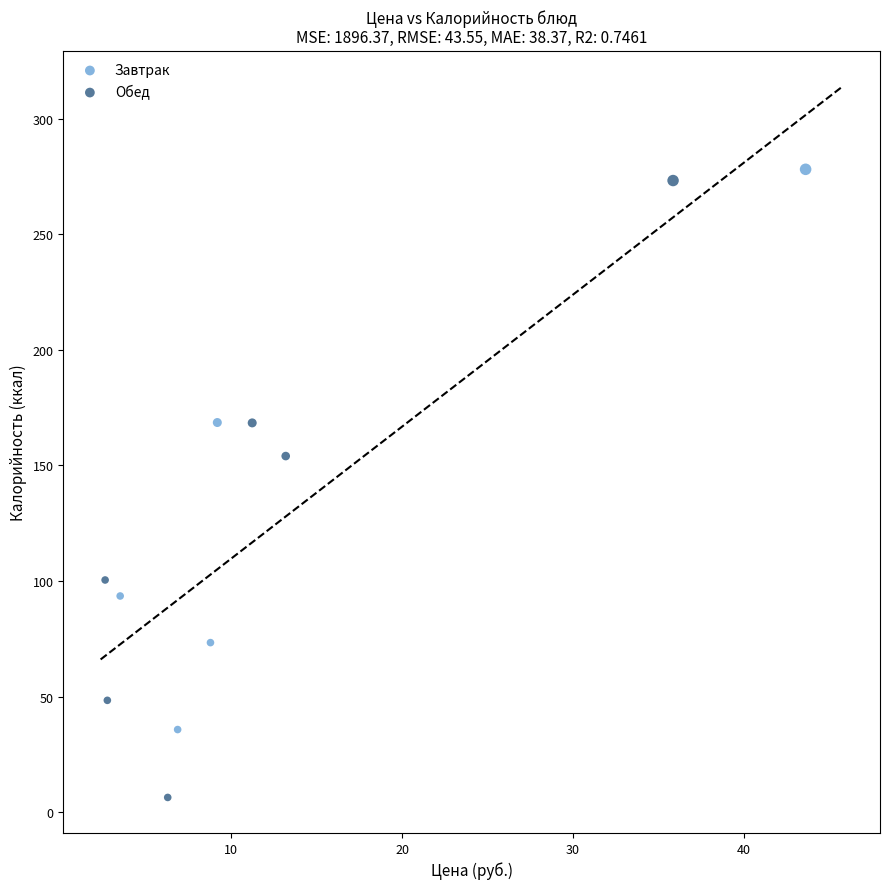

What are all the series names shown in the legend?

Завтрак, Обед